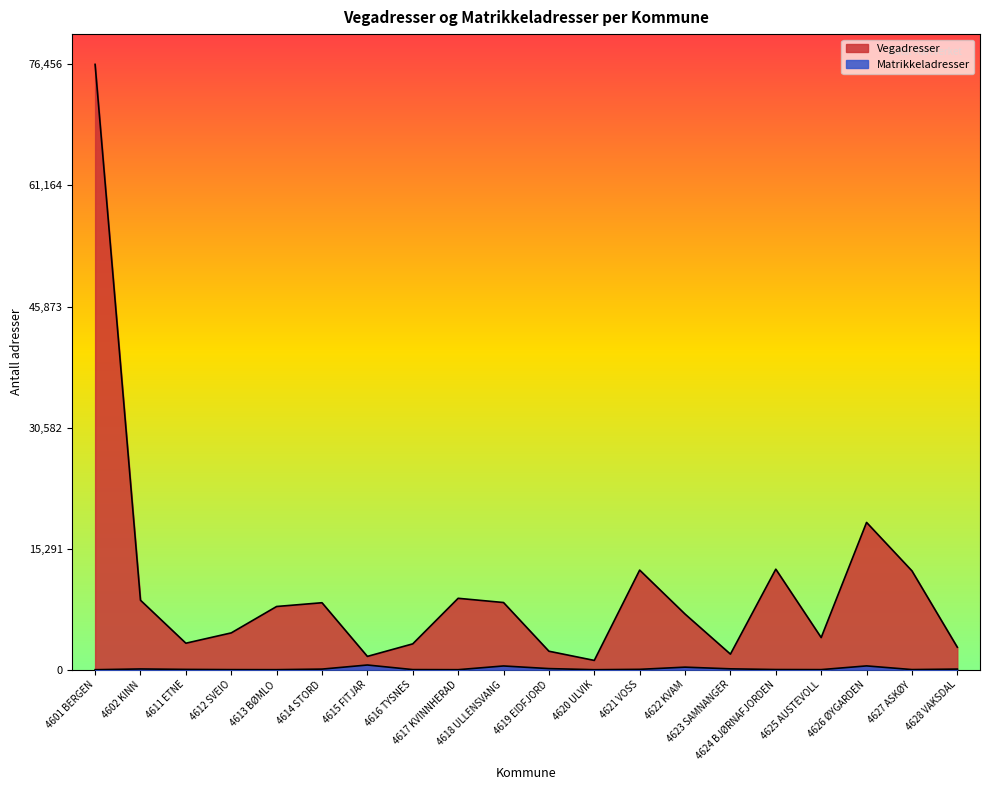

What is the sum of the Matrikkeladresser values at 4615 FITJAR and 4612 SVEIO?

604